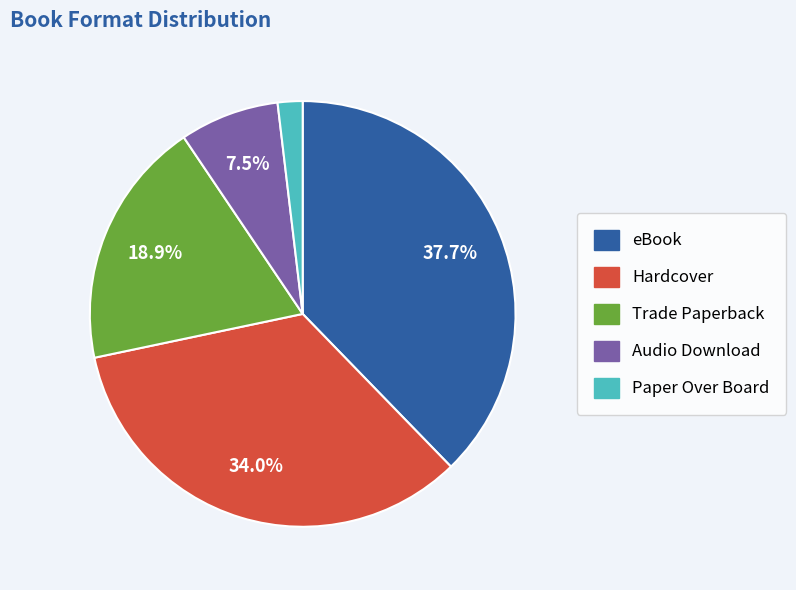

Between Hardcover and eBook, which is larger?

eBook